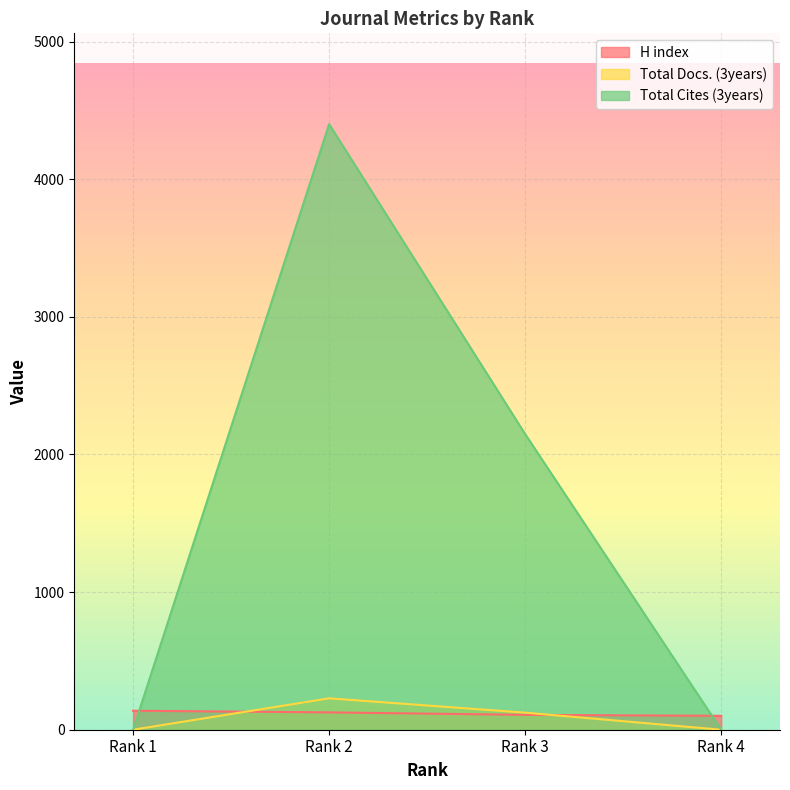

What is the lowest value of the H index series?

101